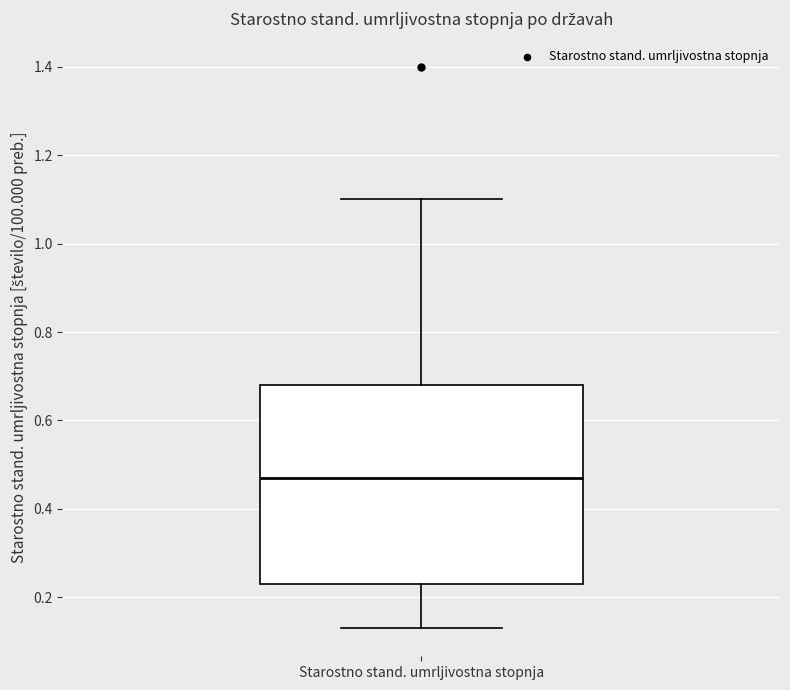

Where is the lower edge of the box for Starostno stand. umrljivostna stopnja on the y-axis? The values are not printed on the chart, so give them approximately, as read against the axis.

0.24